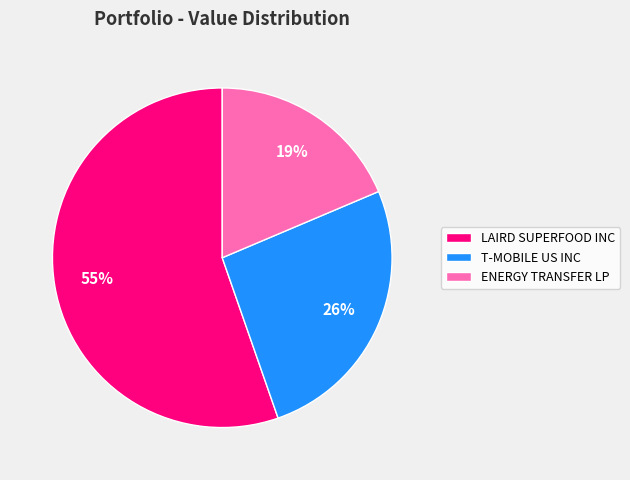

To the nearest percent, what is the average slice percentage?

33%